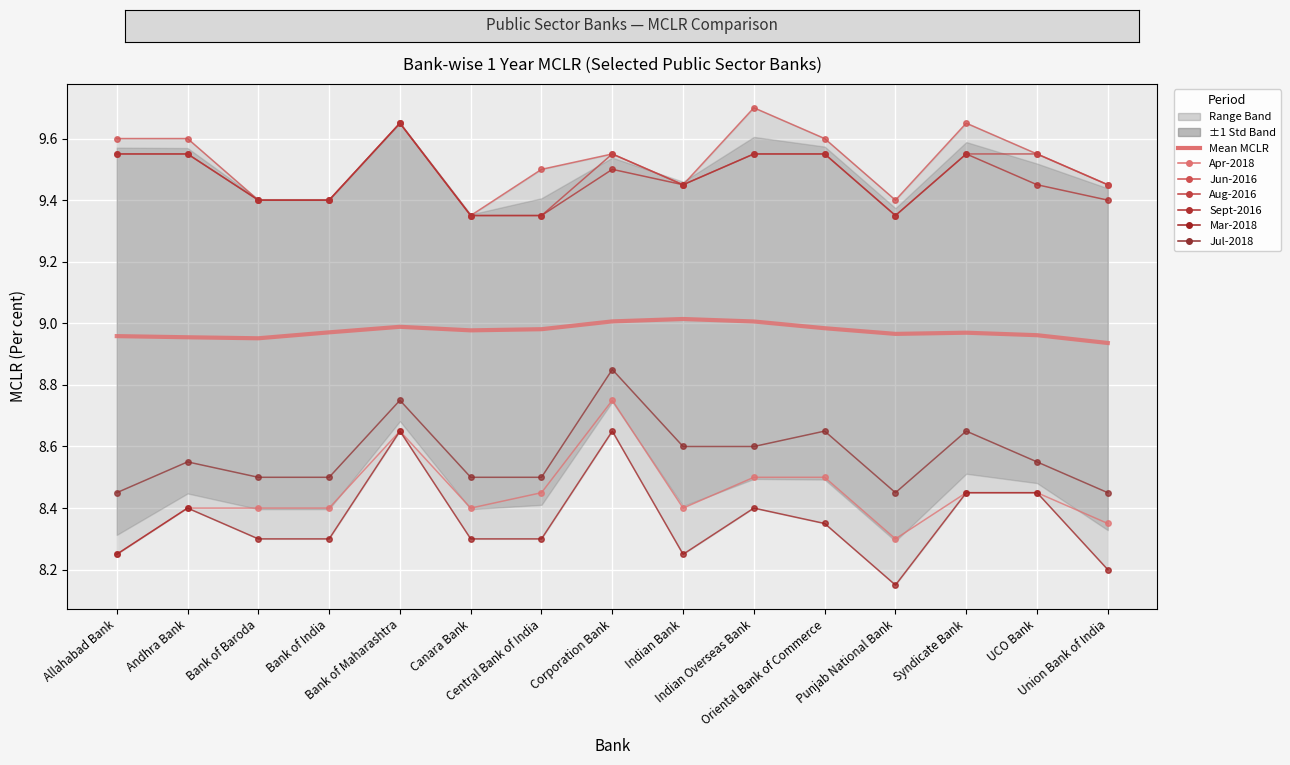

Between Union Bank of India and Corporation Bank, which is larger?

Corporation Bank